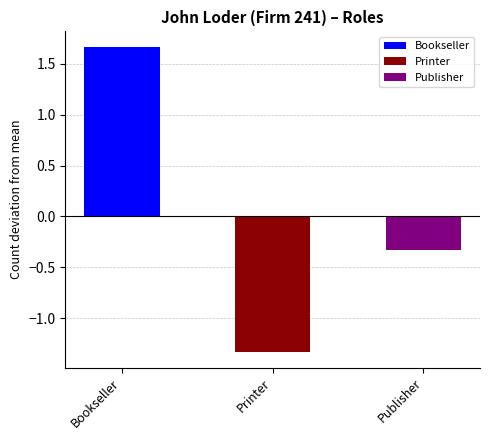

What position from the left is Printer?

2